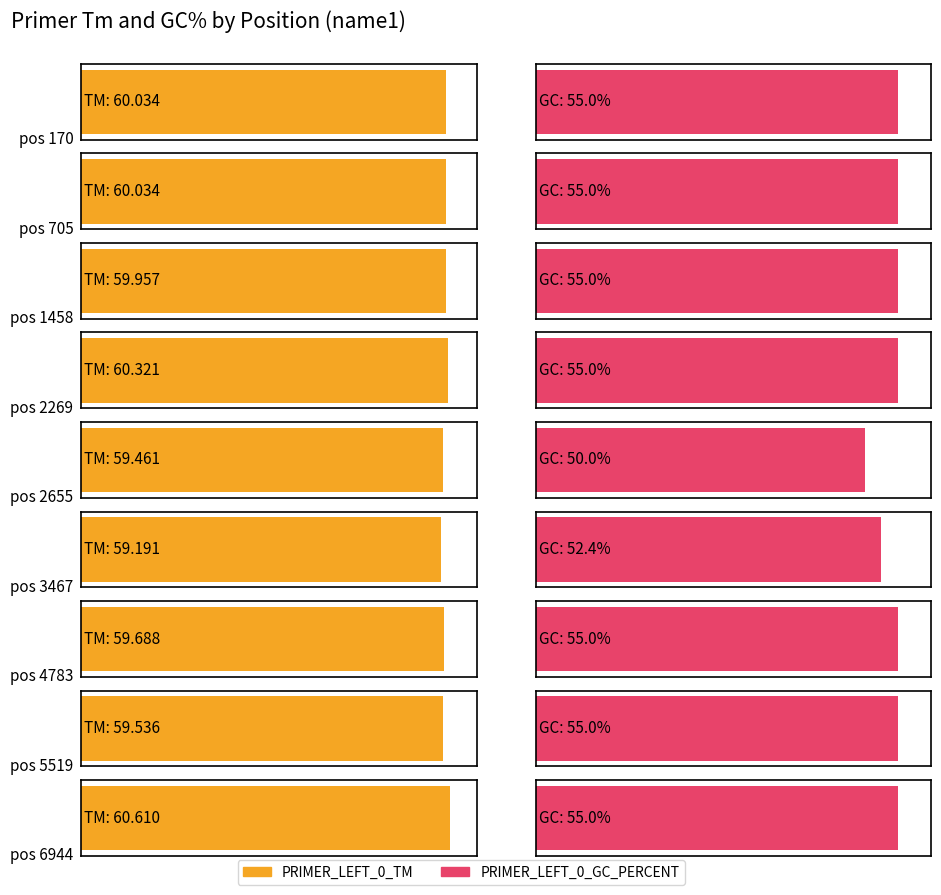

How many categories are shown in the chart?

9